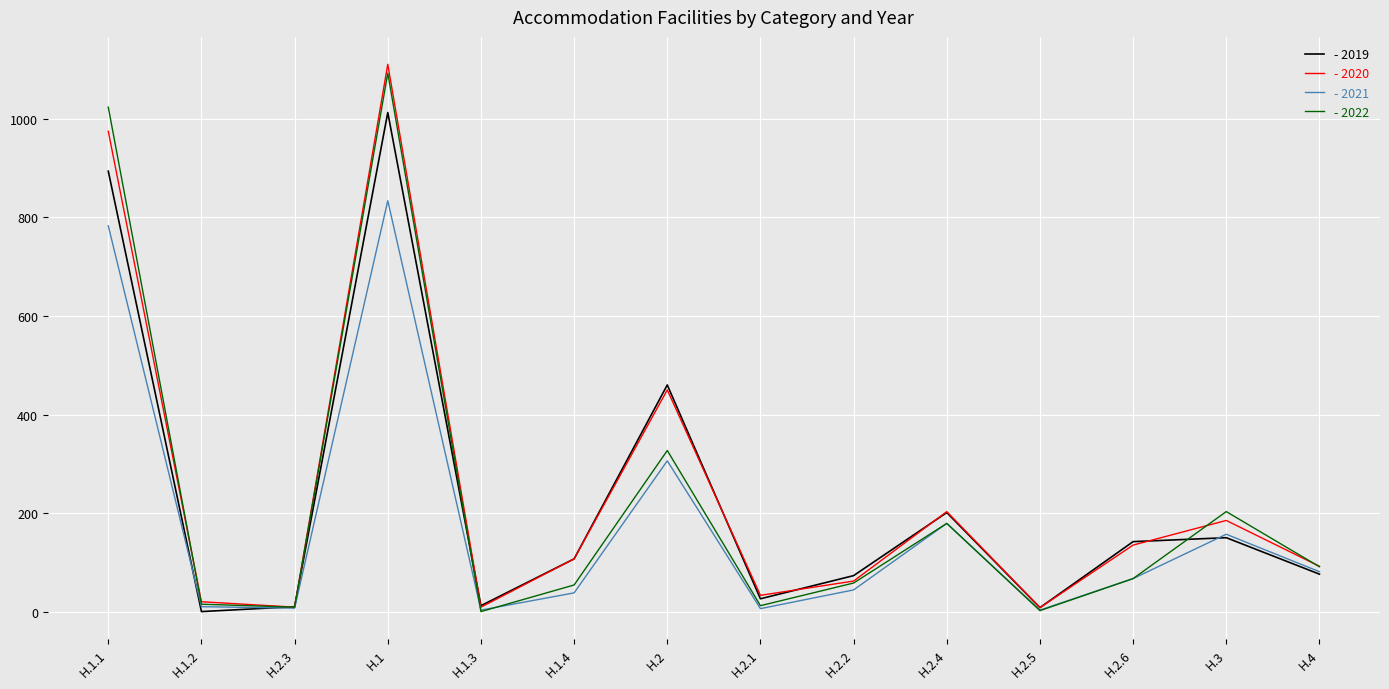

What is the maximum value shown in the chart?

1111